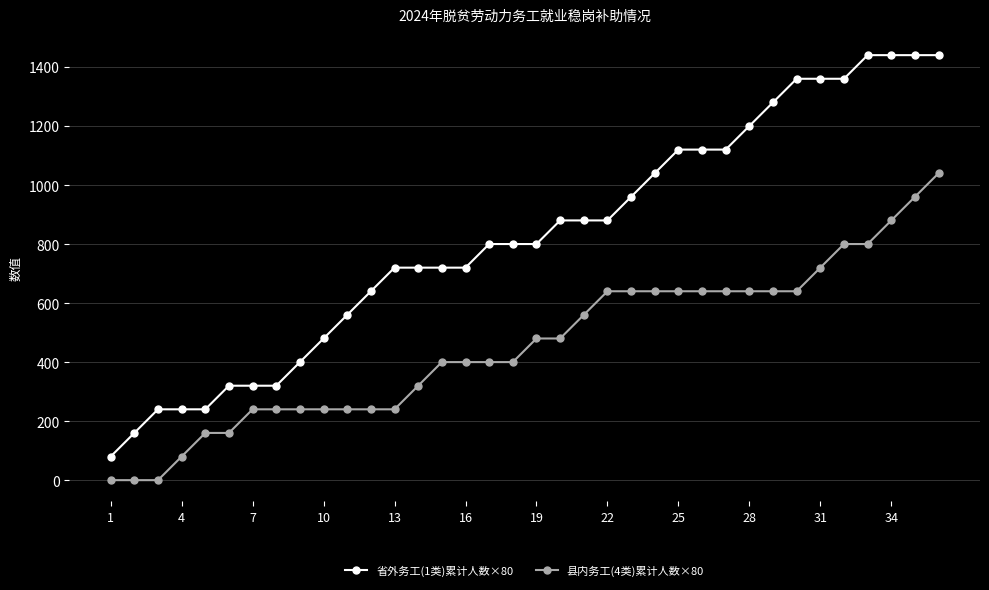

How many lines are shown in the chart?

2